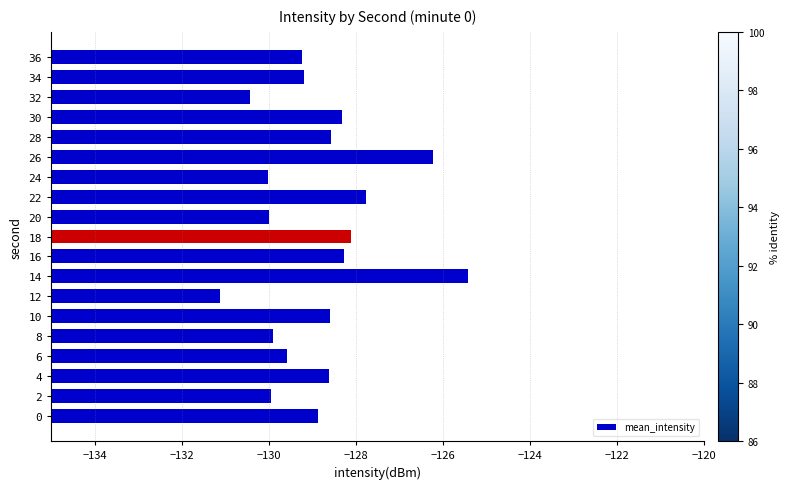

How many bars are there in total?

19